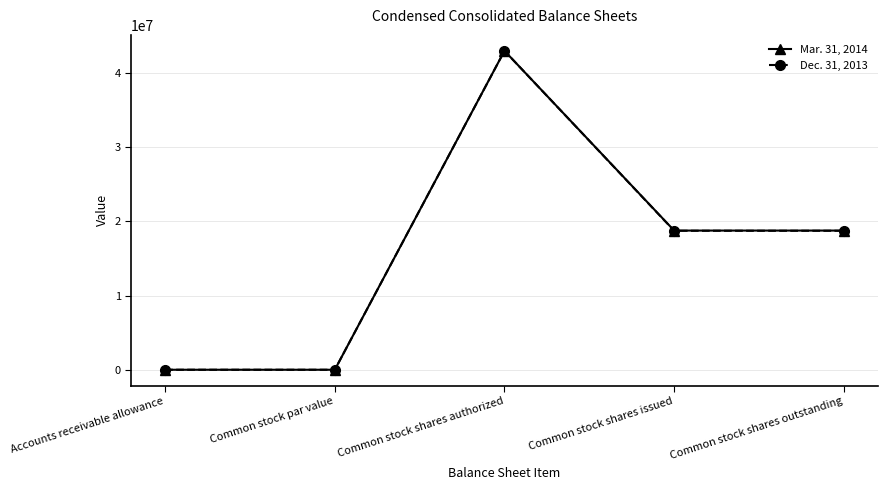

What is the label of the 2nd point from the left?

Common stock par value